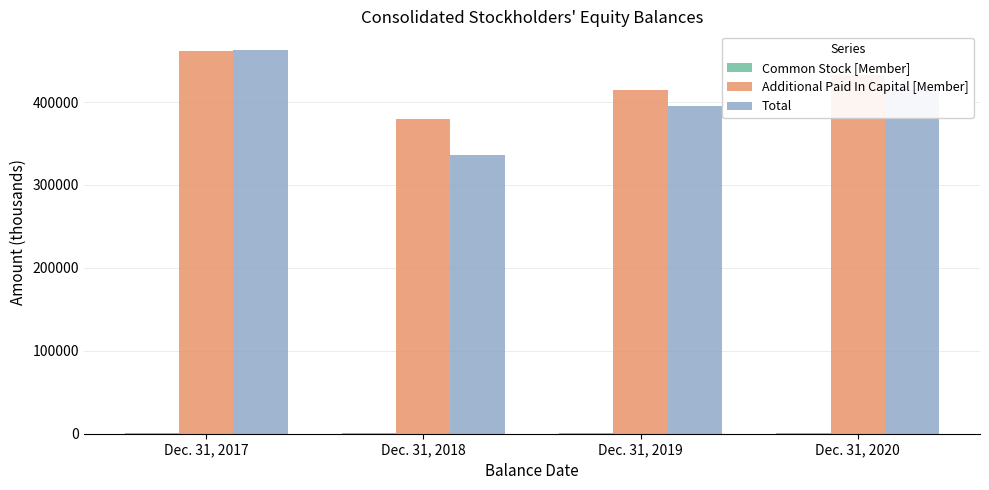

How many series are shown in this chart?

3